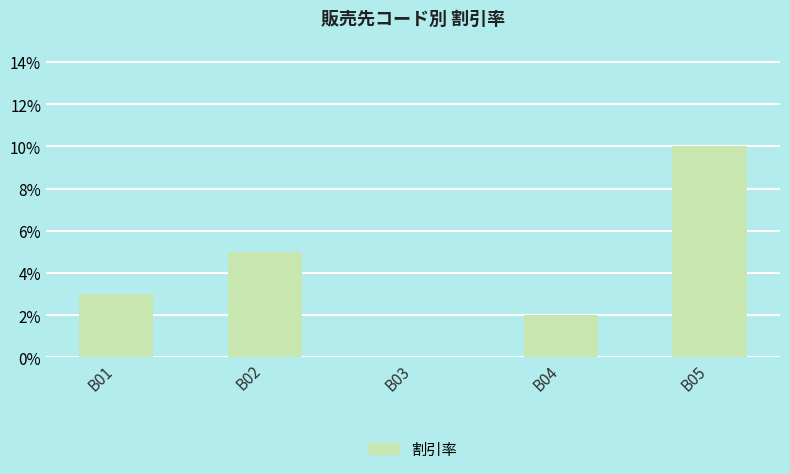

Are the bars grouped side by side (vs. stacked)?

No